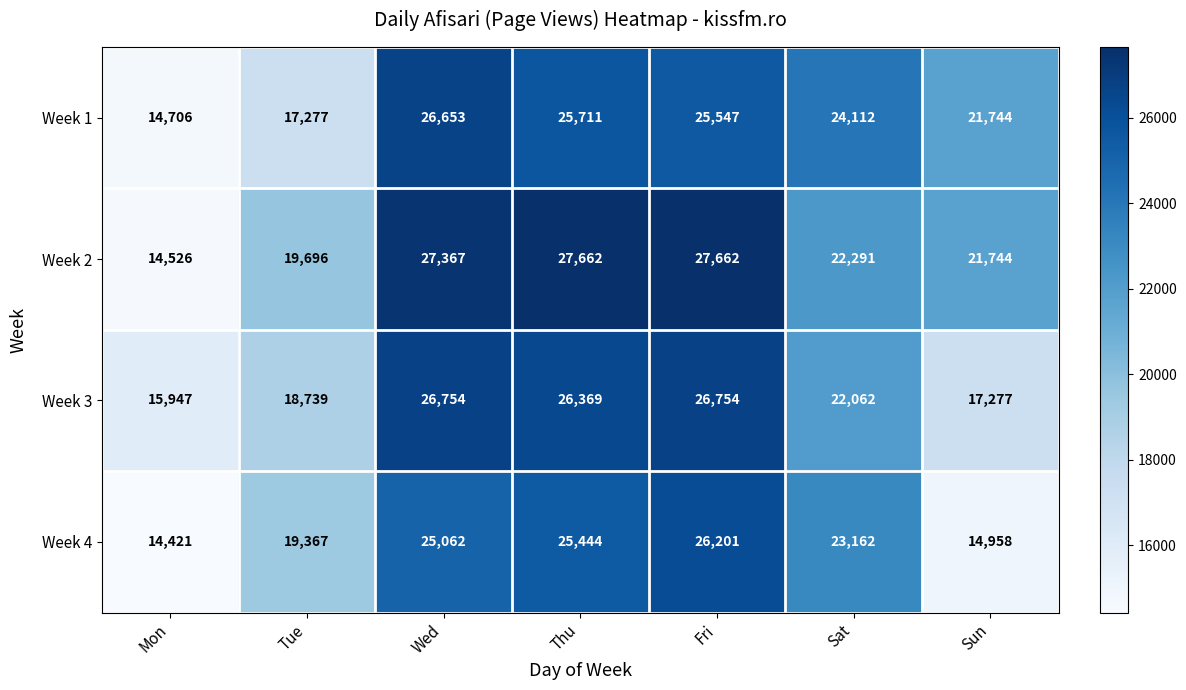

Which category has the lowest value in the Week 1 series?

Mon